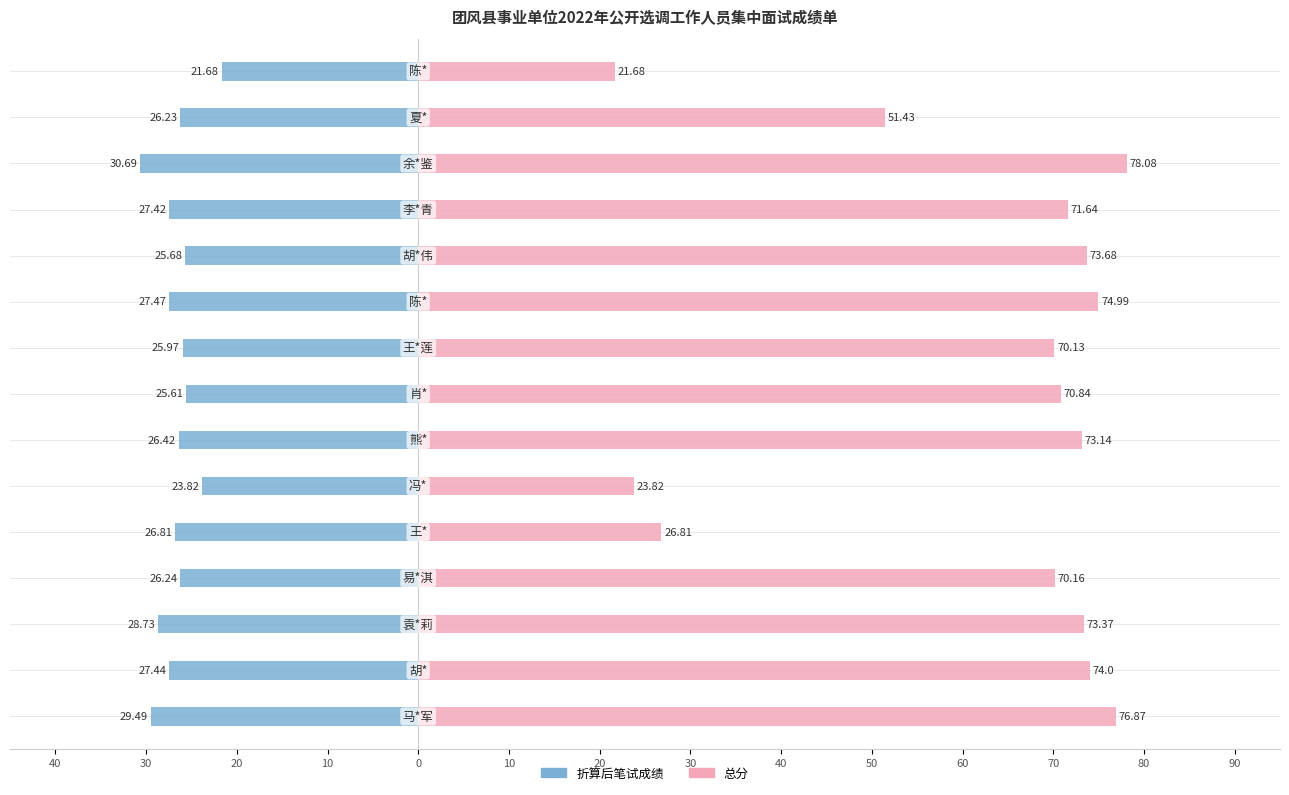

How many distinct data groups are displayed?

2